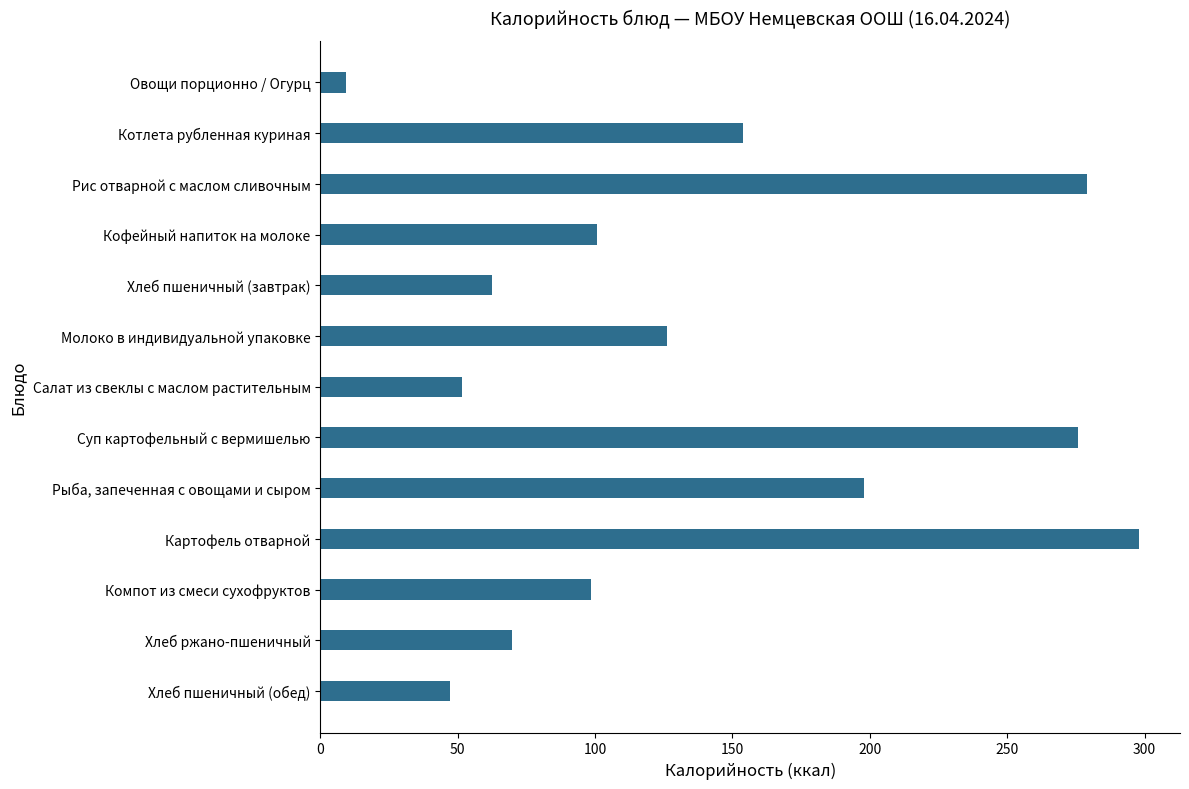

List the labels in order of value, largest first.

Картофель отварной, Рис отварной с маслом сливочным, Суп картофельный с вермишелью, Рыба, запеченная с овощами и сыром, Котлета рубленная куриная, Молоко в индивидуальной упаковке, Кофейный напиток на молоке, Компот из смеси сухофруктов, Хлеб ржано-пшеничный, Хлеб пшеничный (завтрак), Салат из свеклы с маслом растительным, Хлеб пшеничный (обед), Овощи порционно / Огурц